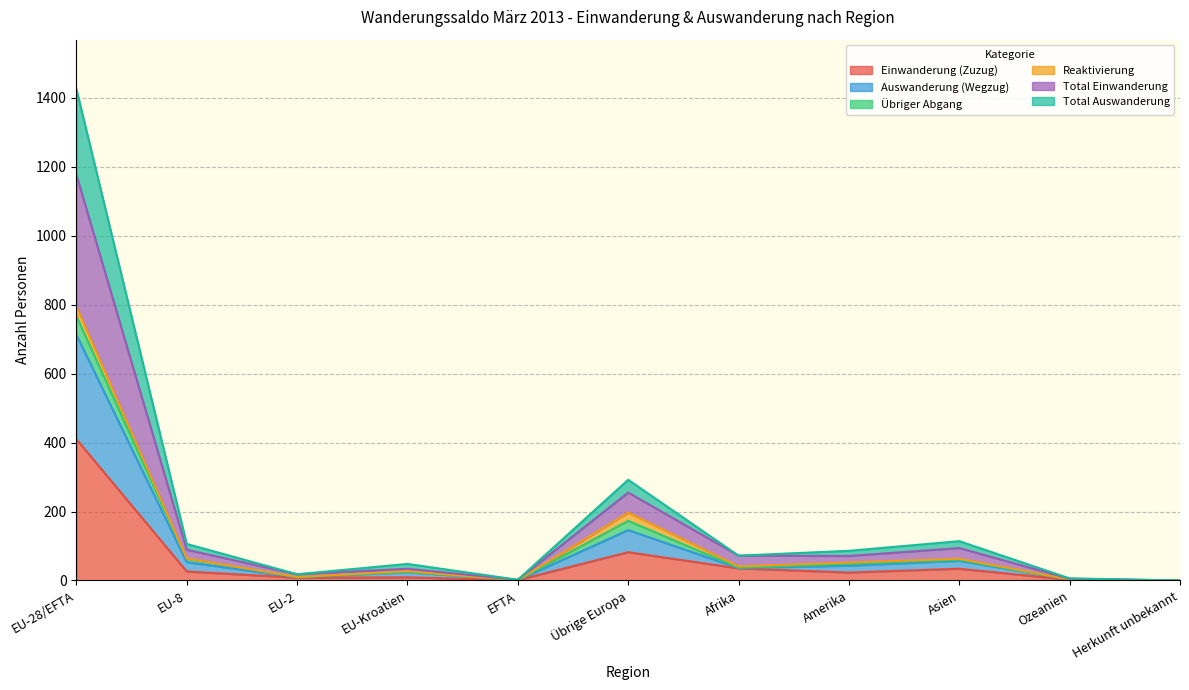

True or false: Total Auswanderung and Total Einwanderung intersect in this chart.

False